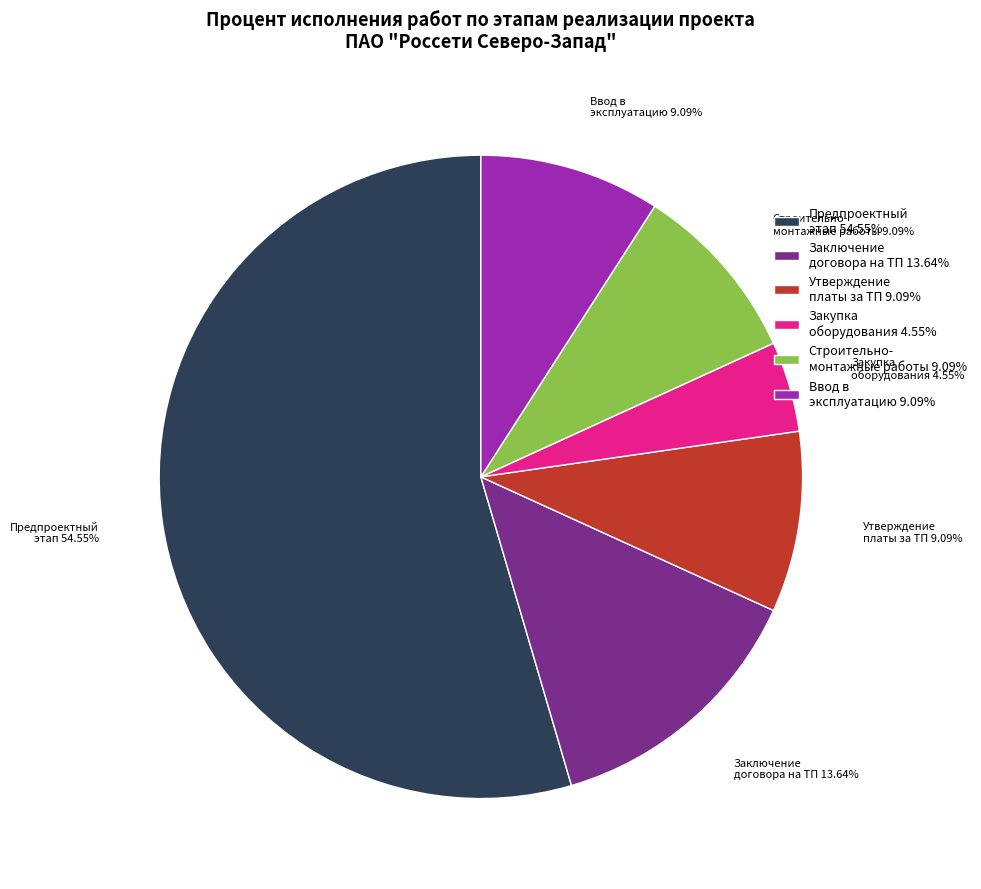

To the nearest percent, what is the difference between the largest and smallest slice percentages?

50%